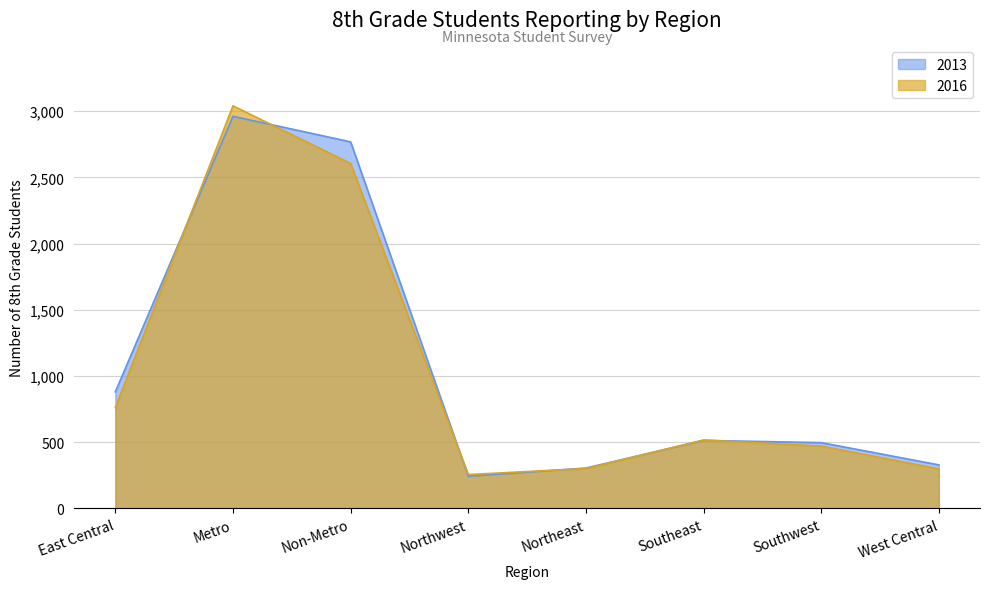

What are all the series names shown in the legend?

2013, 2016